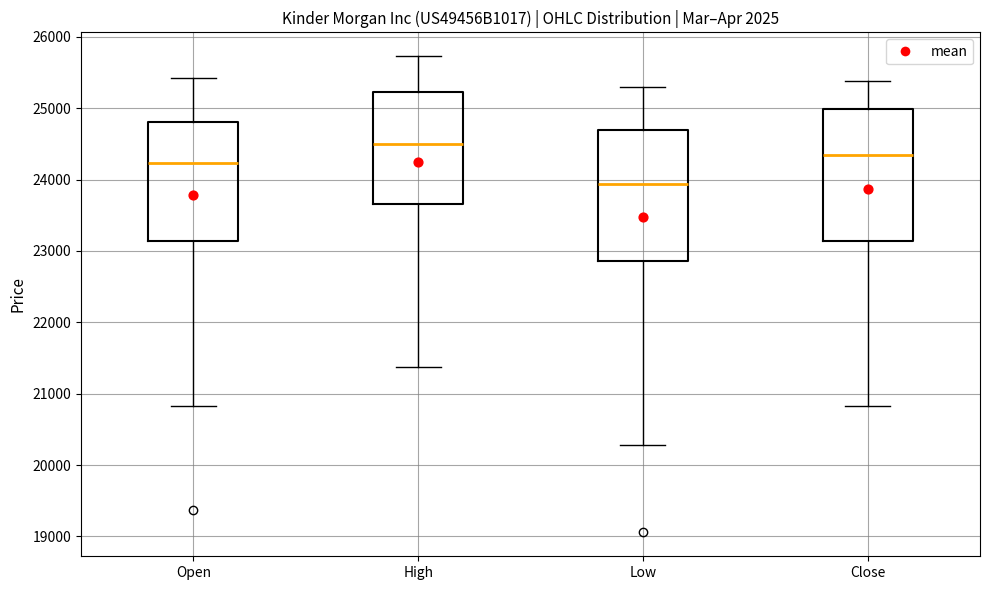

Where does the lower whisker of the box for Low end on the y-axis? The values are not printed on the chart, so give them approximately, as read against the axis.

20300